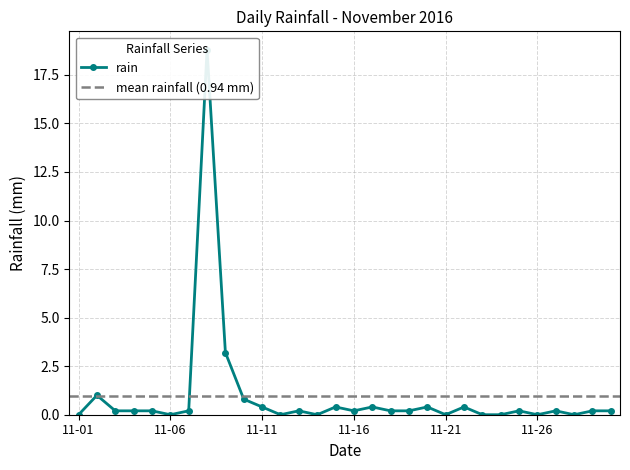

What is the value of the 17th point from the left?

0.4